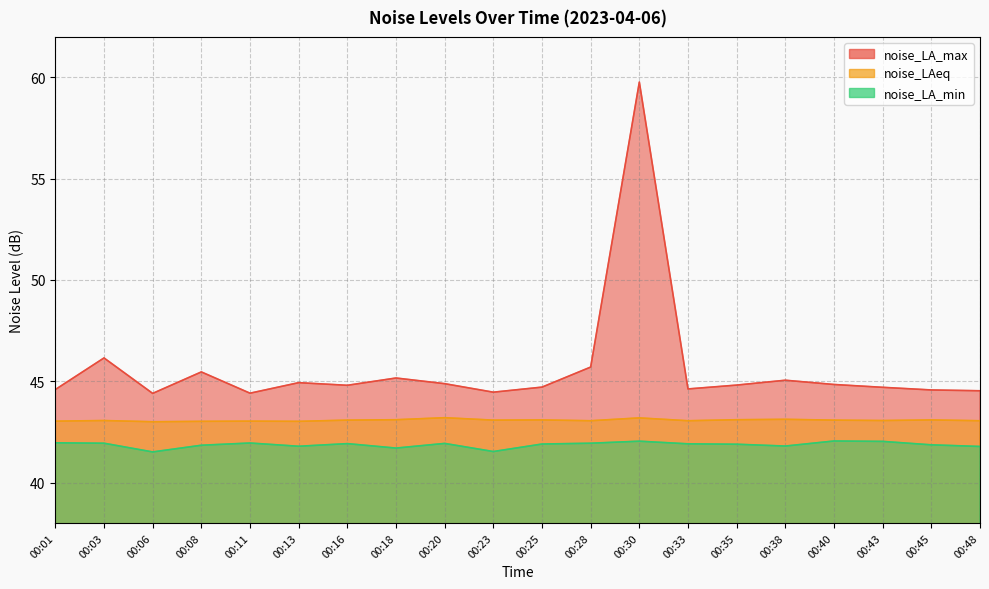

The value of noise_LA_min at 00:18 is 41.7. True or false?

True